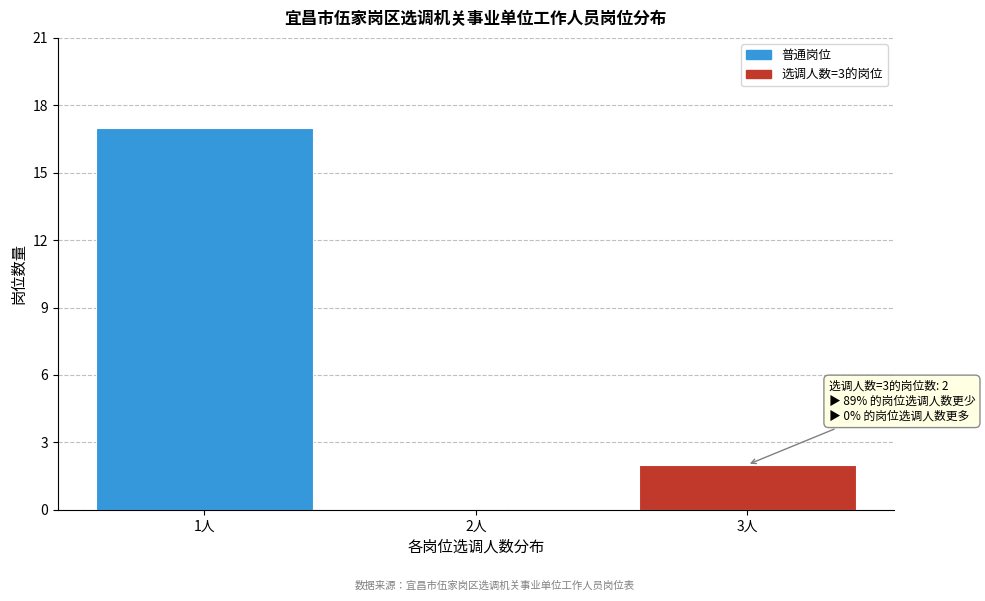

Which range on the x-axis has the tallest bar?

0.5 to 1.5